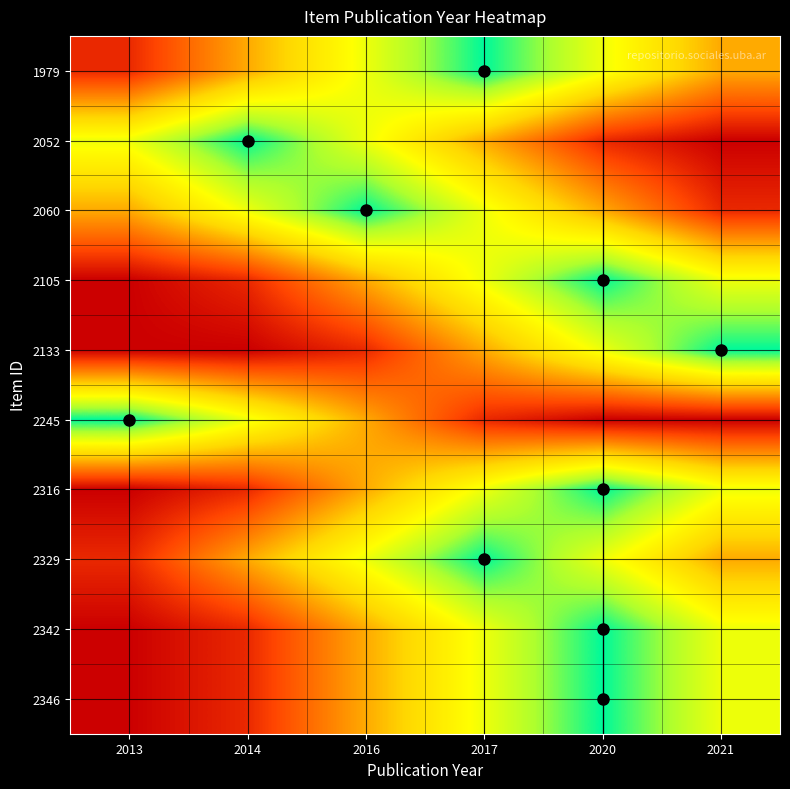

Reading left to right, transcribe all the data shown in this chart.

1979: 2013=0.1	2014=0.4	2016=0.7	2017=1.0	2020=0.7	2021=0.4
2052: 2013=0.7	2014=1.0	2016=0.7	2017=0.4	2020=0.1	2021=0.0
2060: 2013=0.4	2014=0.7	2016=1.0	2017=0.7	2020=0.4	2021=0.1
2105: 2013=0.0	2014=0.1	2016=0.4	2017=0.7	2020=1.0	2021=0.7
2133: 2013=0.0	2014=0.0	2016=0.1	2017=0.4	2020=0.7	2021=1.0
2245: 2013=1.0	2014=0.7	2016=0.4	2017=0.1	2020=0.0	2021=0.0
2316: 2013=0.0	2014=0.1	2016=0.4	2017=0.7	2020=1.0	2021=0.7
2329: 2013=0.1	2014=0.4	2016=0.7	2017=1.0	2020=0.7	2021=0.4
2342: 2013=0.0	2014=0.1	2016=0.4	2017=0.7	2020=1.0	2021=0.7
2346: 2013=0.0	2014=0.1	2016=0.4	2017=0.7	2020=1.0	2021=0.7